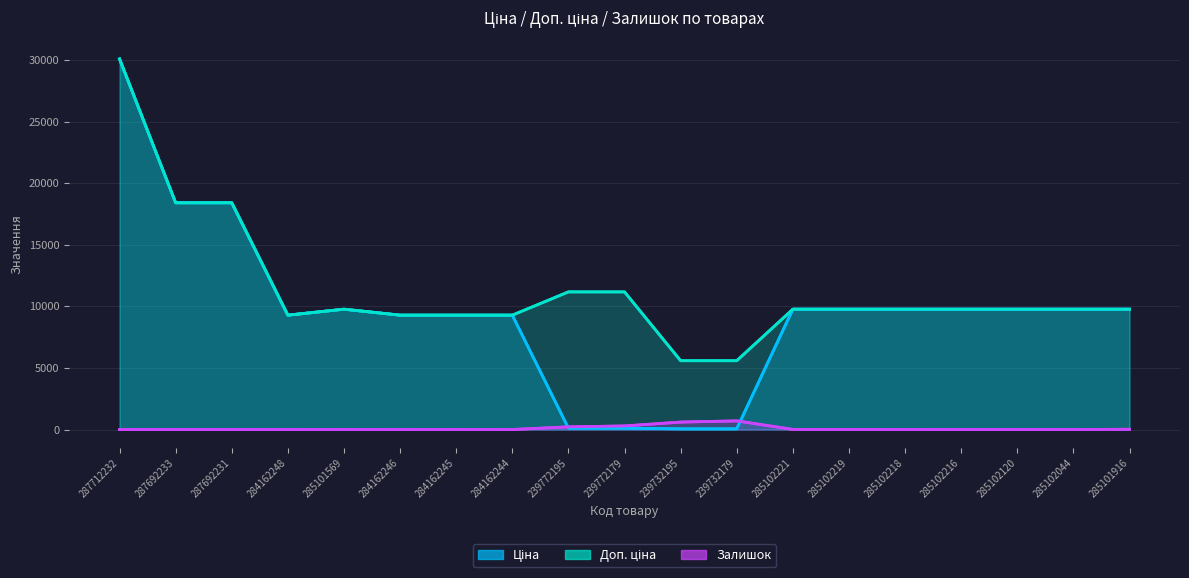

List the series in order of their overall mean, lowest first.

Залишок, Ціна, Доп. ціна